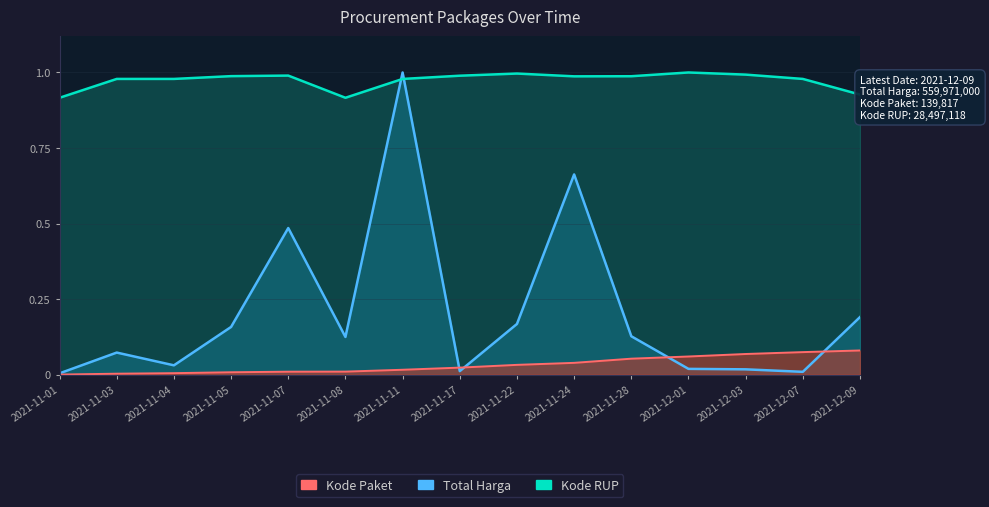

After their last crossing, which series has the higher values: Kode RUP or Total Harga?

Kode RUP